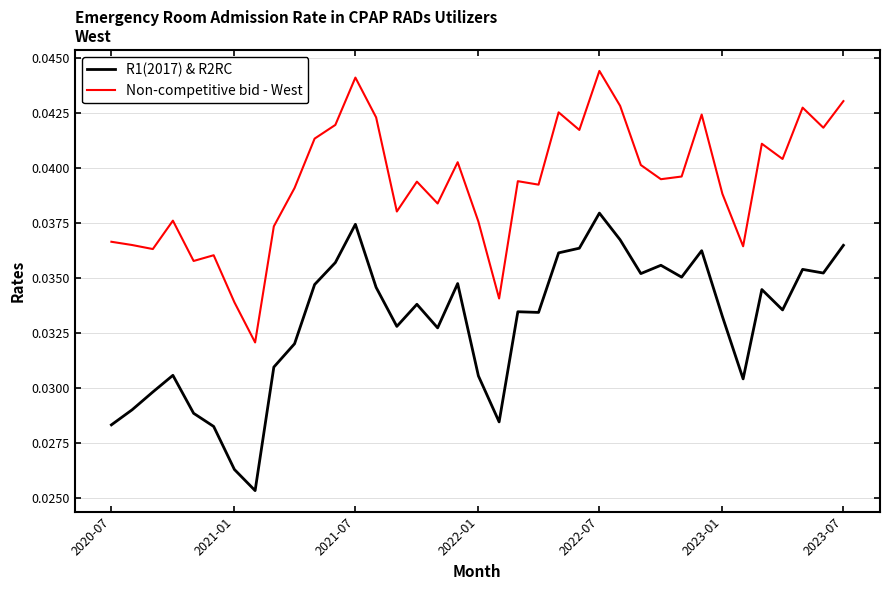

Rank the series by their average value, from highest to lowest.

Non-competitive bid - West, R1(2017) & R2RC